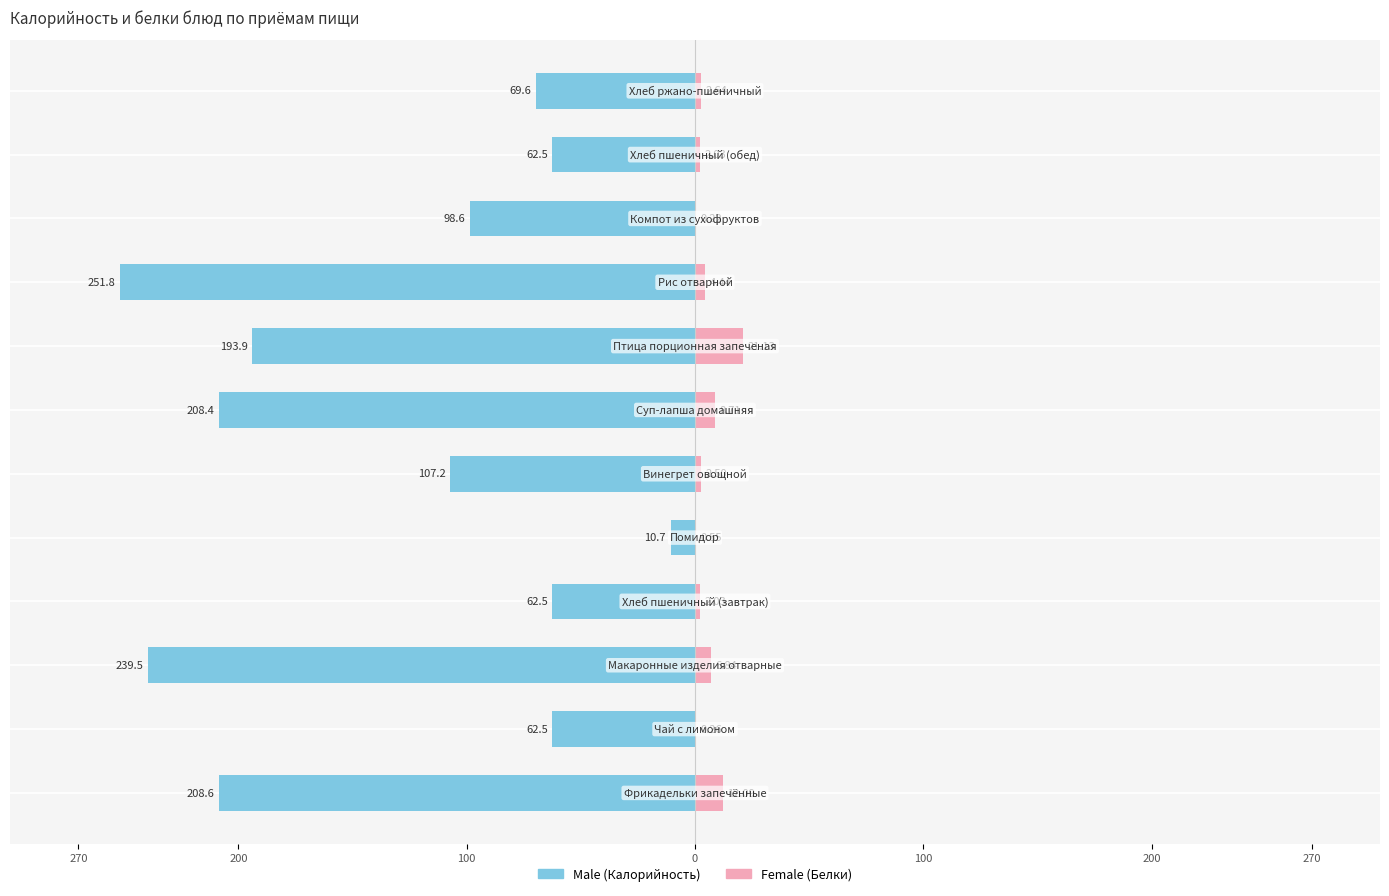

The value of Male at 270 is -91.5. True or false?

False